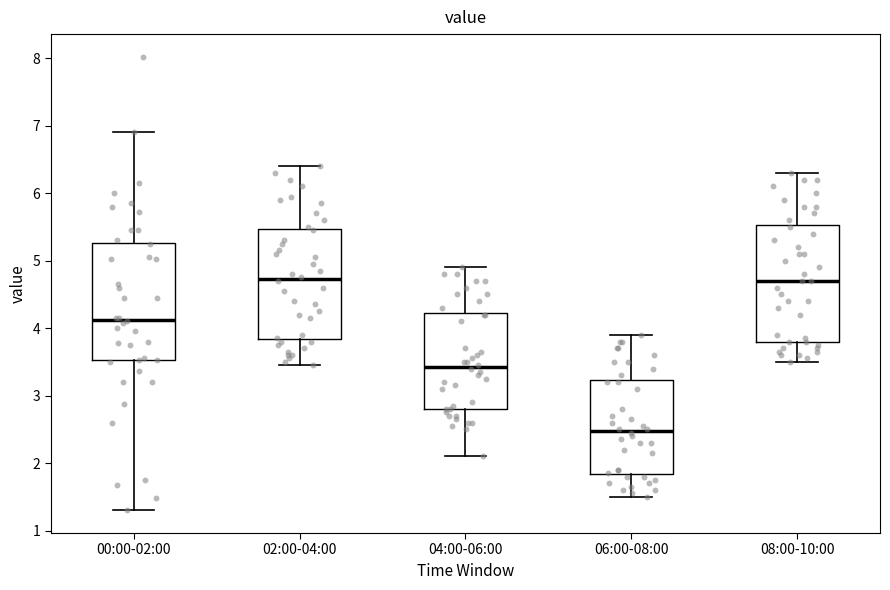

Reading left to right, read every box against the y-axis: the position of its median line, the range the box covers, and the ends of its whiskers. The values are not printed on the chart, so give them approximately, as read against the axis.

00:00-02:00: median 4.1, box 3.5 to 5.3, whiskers 1.3 to 6.9
02:00-04:00: median 4.7, box 3.8 to 5.5, whiskers 3.5 to 6.4
04:00-06:00: median 3.4, box 2.8 to 4.2, whiskers 2.1 to 4.9
06:00-08:00: median 2.5, box 1.8 to 3.2, whiskers 1.5 to 3.9
08:00-10:00: median 4.7, box 3.8 to 5.5, whiskers 3.5 to 6.3